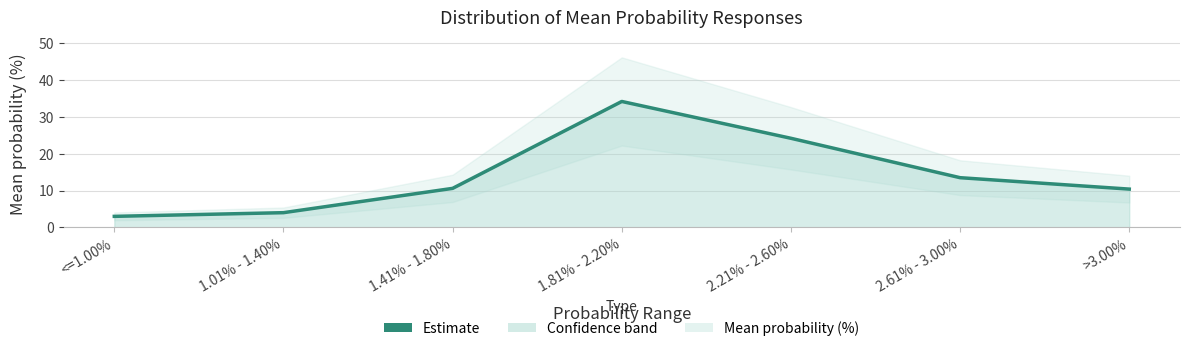

What value does the data have at <=1.00%?

3.0